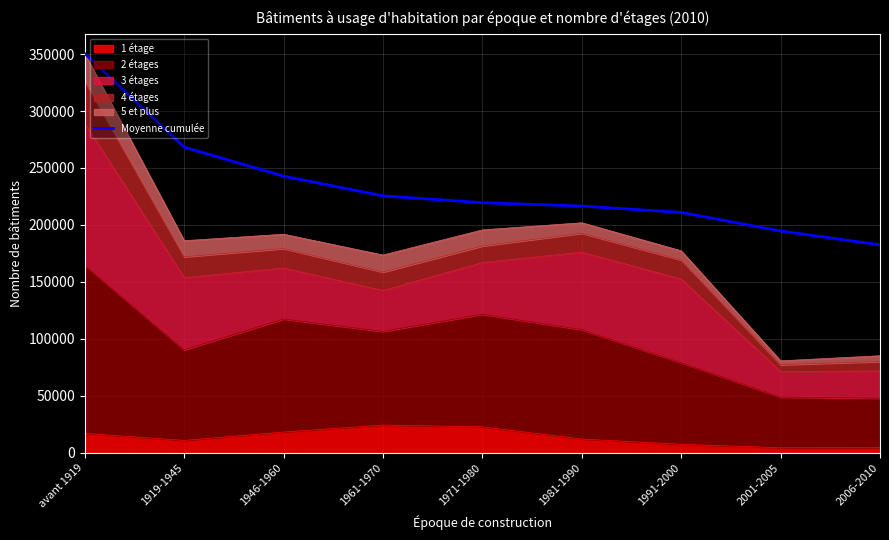

What is the ratio of the value at 1946-1960 to the value at avant 1919?

0.7